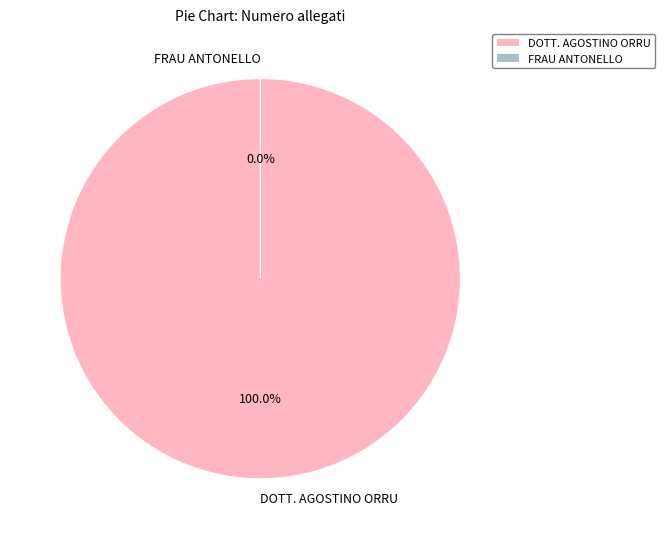

True or false: FRAU ANTONELLO accounts for 1% of the total.

False